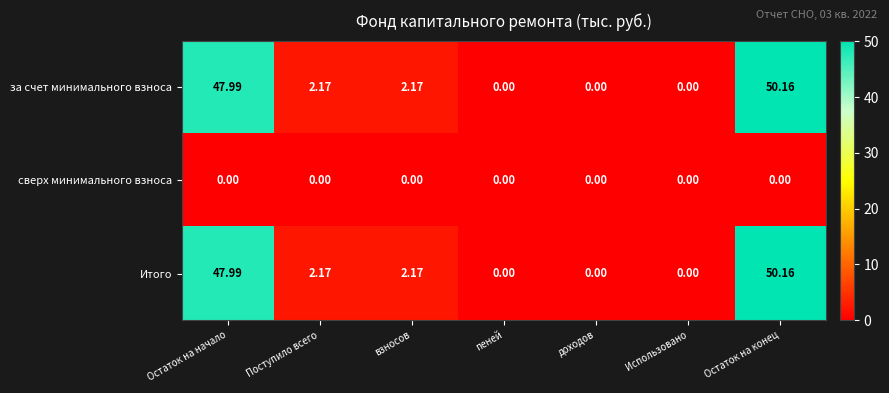

How many categories are shown in the chart?

7